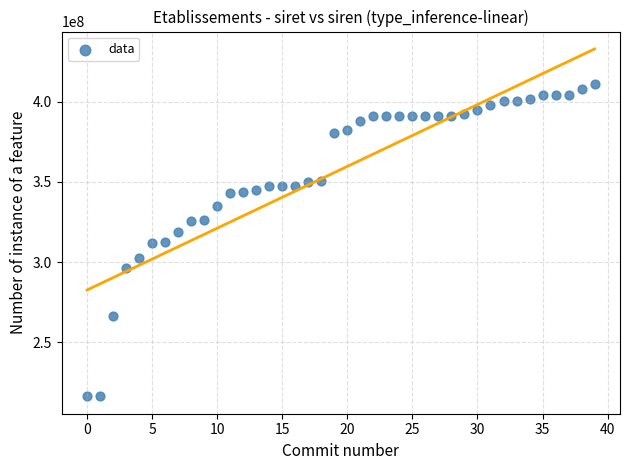

What is the range of Y values (max minus min)?

195022445